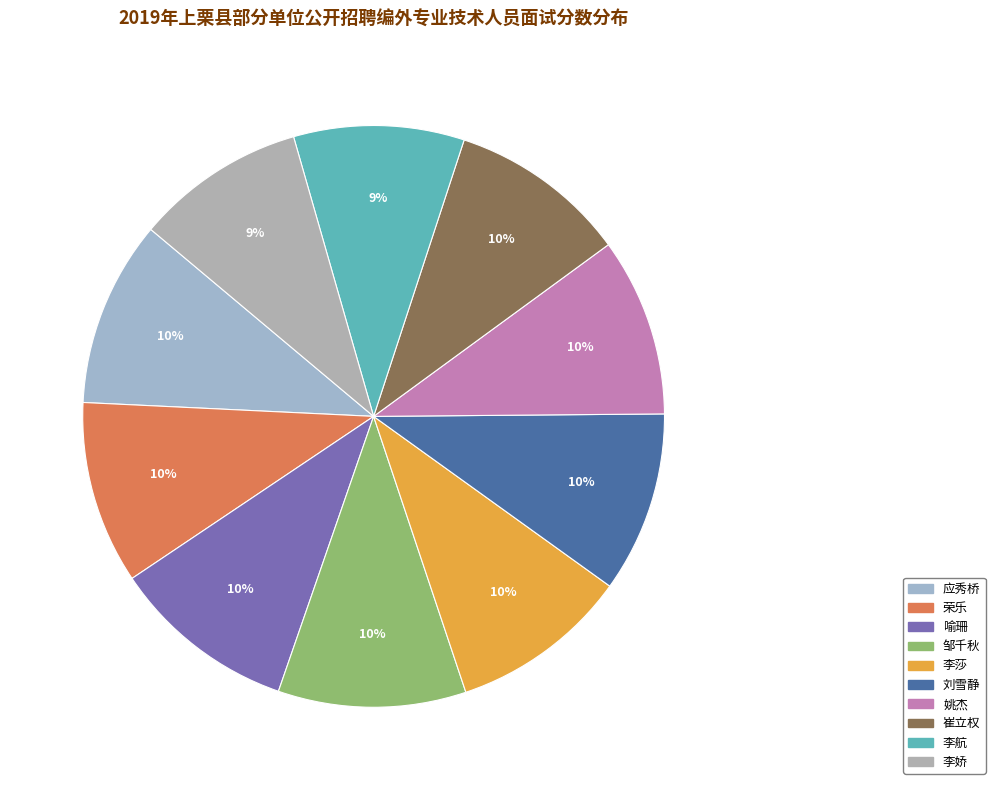

Does any single category account for the majority?

No